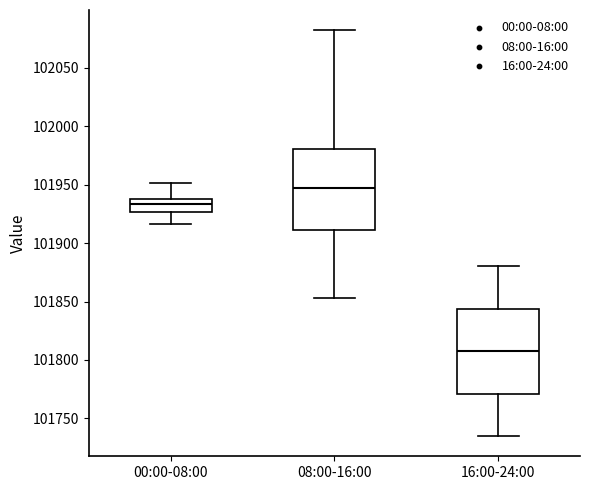

Where does the upper whisker of the box for 16:00-24:00 end on the y-axis? The values are not printed on the chart, so give them approximately, as read against the axis.

101880